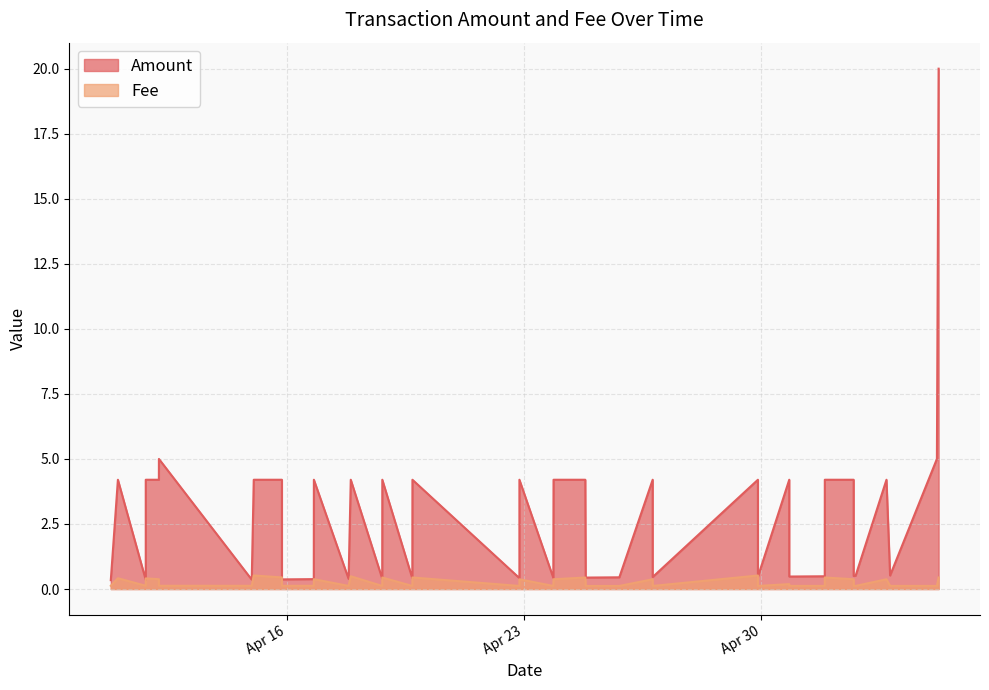

True or false: Amount and Fee cross at least once.

False